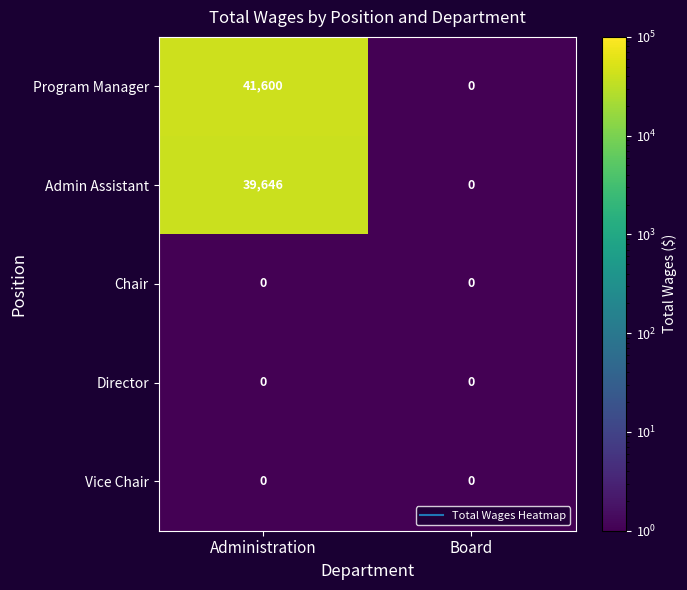

True or false: Program Manager has a value of -14051 at Board.

False